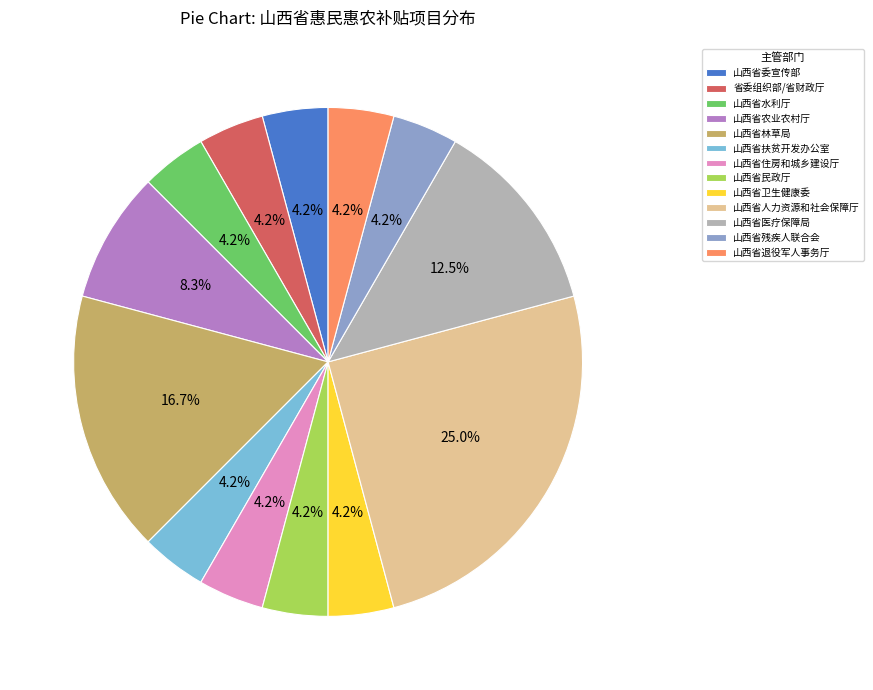

What percentage is the 山西省退役军人事务厅 slice, to the nearest percent?

4%